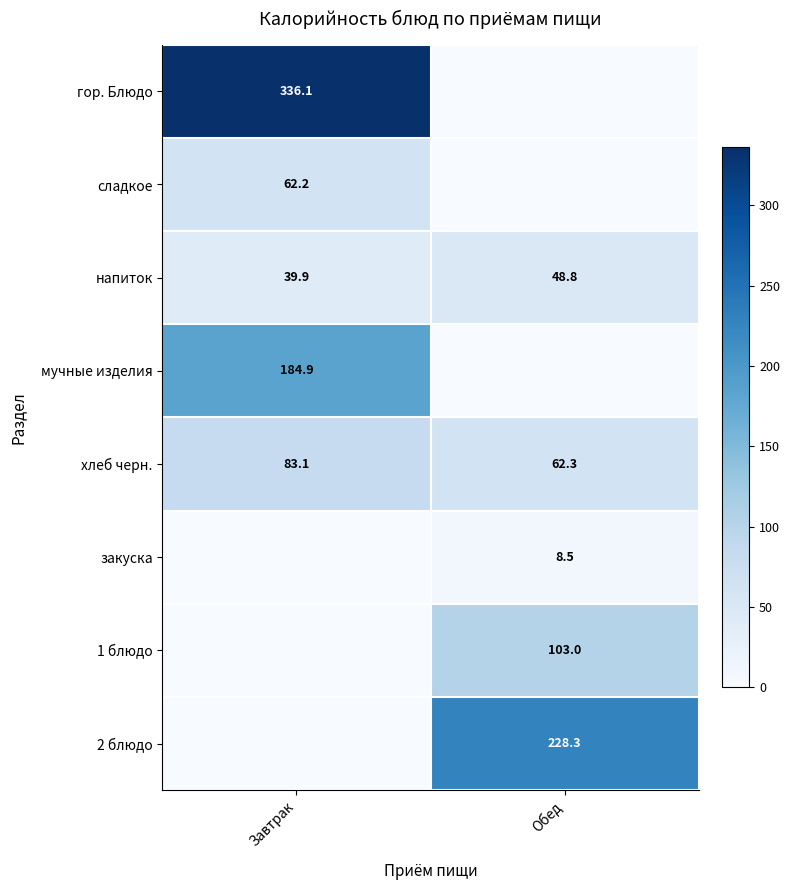

True or false: закуска has a value of 2.2 at Обед.

False